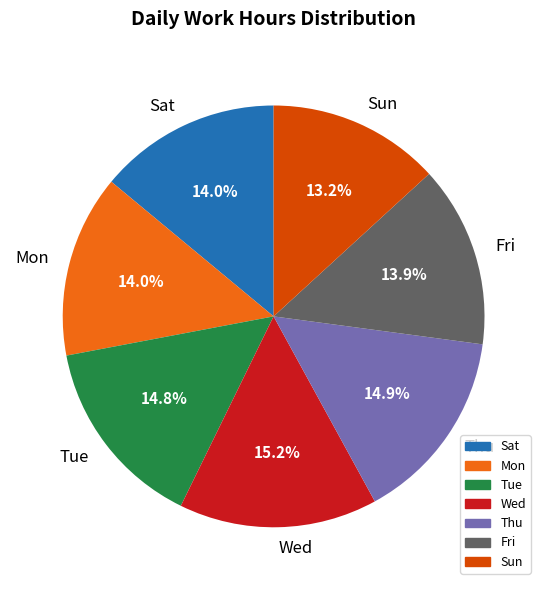

Which category has the smallest portion of the pie?

Sun